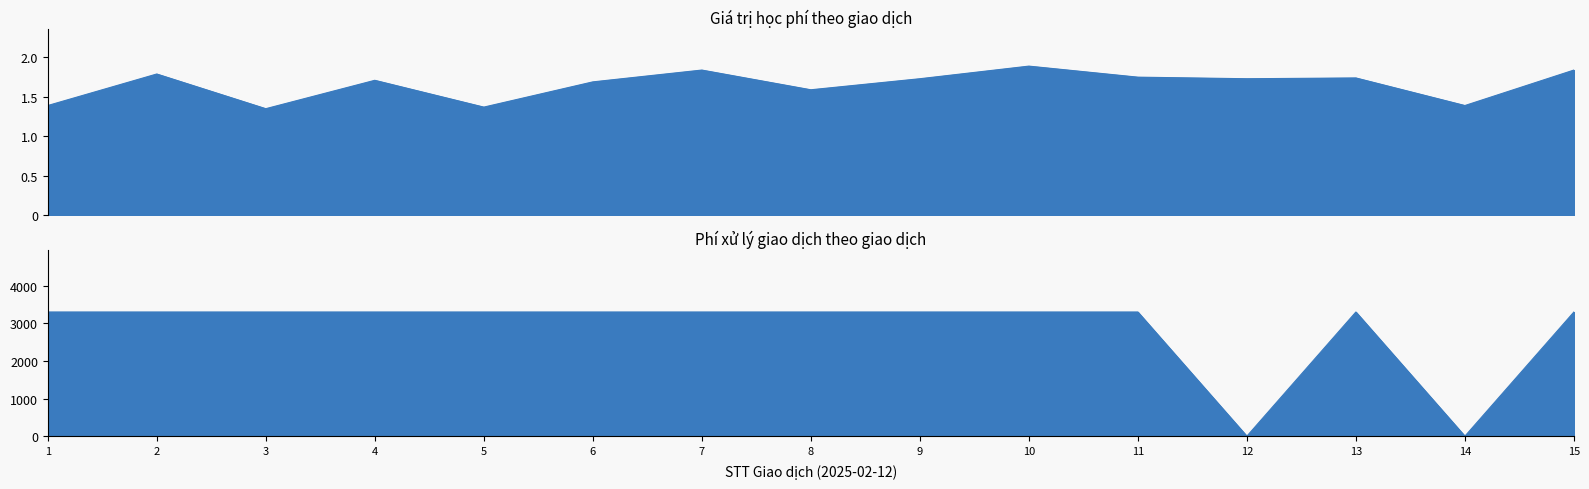

Which label corresponds to the smallest value in the chart?

3